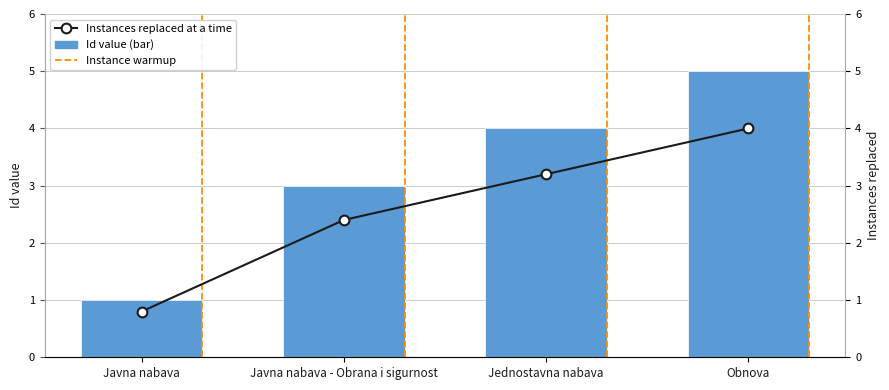

Rank the series by their average value, from lowest to highest.

Instances replaced at a time, Id (bar)